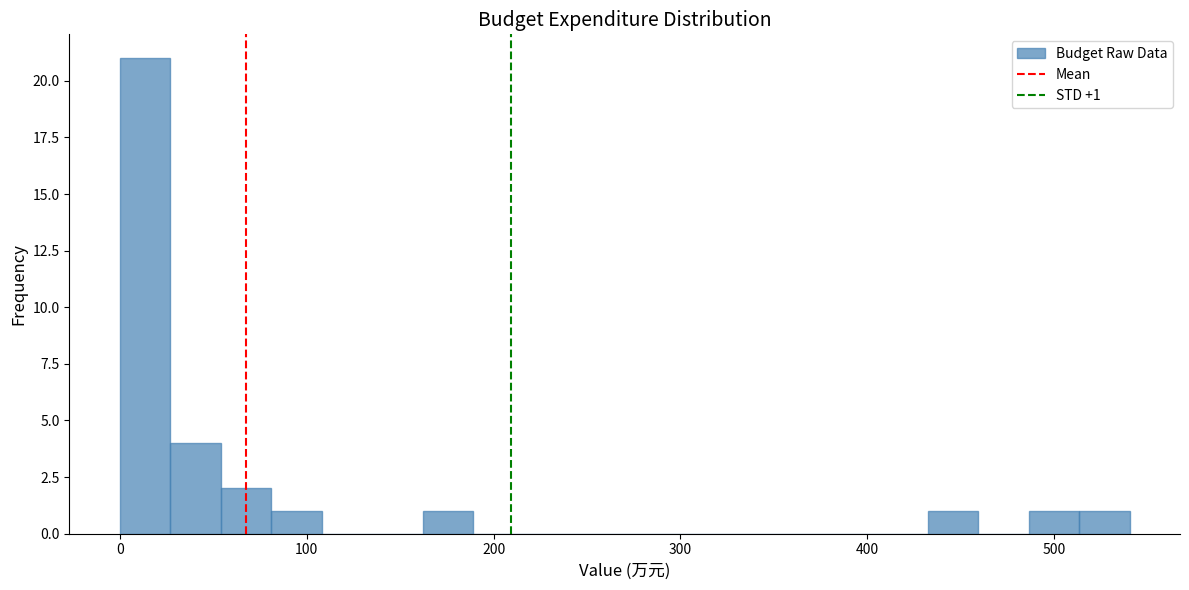

Around what value on the x-axis is the tallest bar? Give the approximate position of its centre, as read against the axis.

10